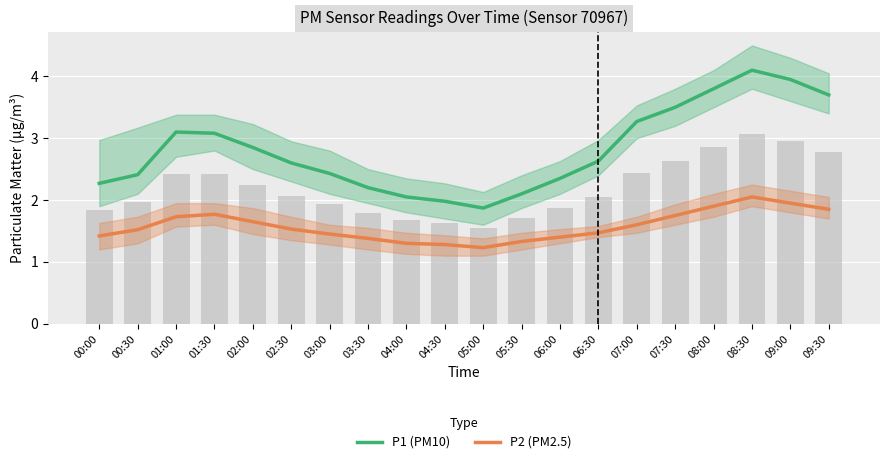

Read the P1 (PM10) value at 01:30.

3.1